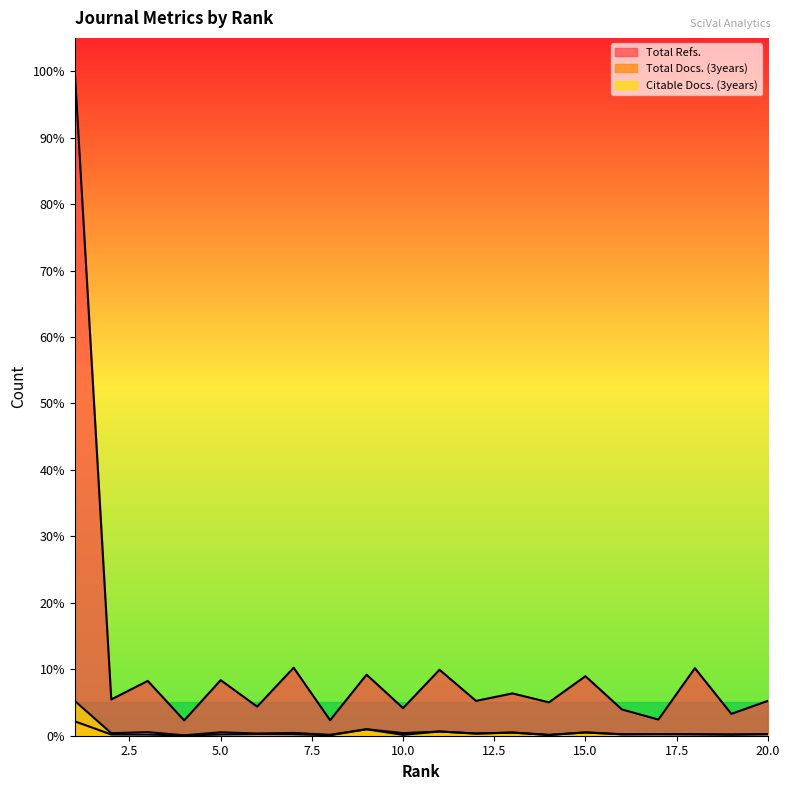

What are all the series names shown in the legend?

Total Refs., Total Docs. (3years), Citable Docs. (3years)